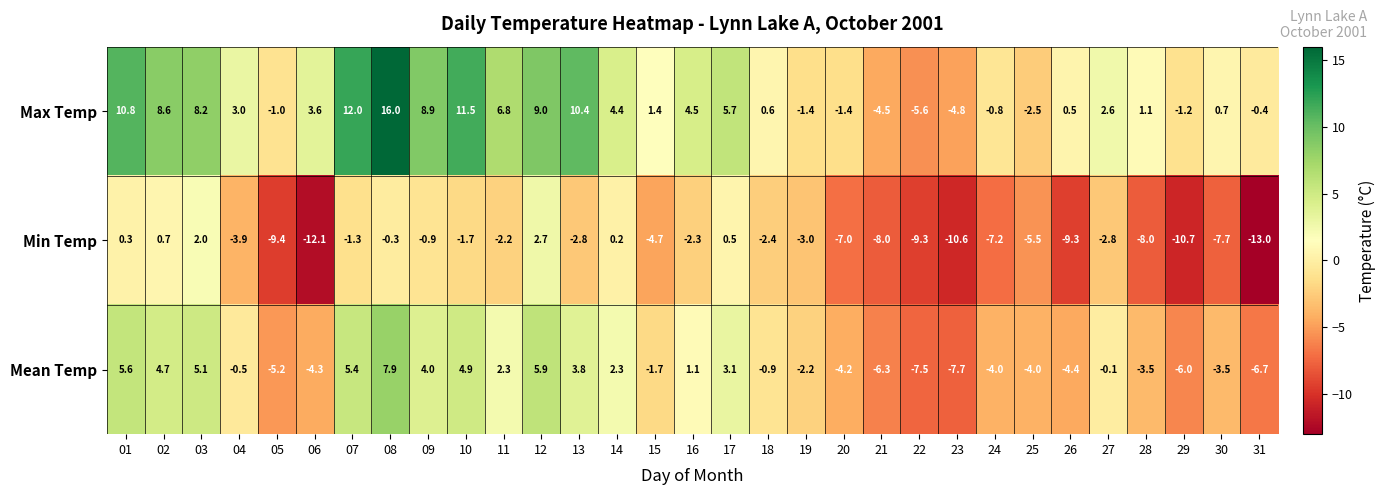

Rank the series by their average value, from highest to lowest.

Max Temp, Mean Temp, Min Temp